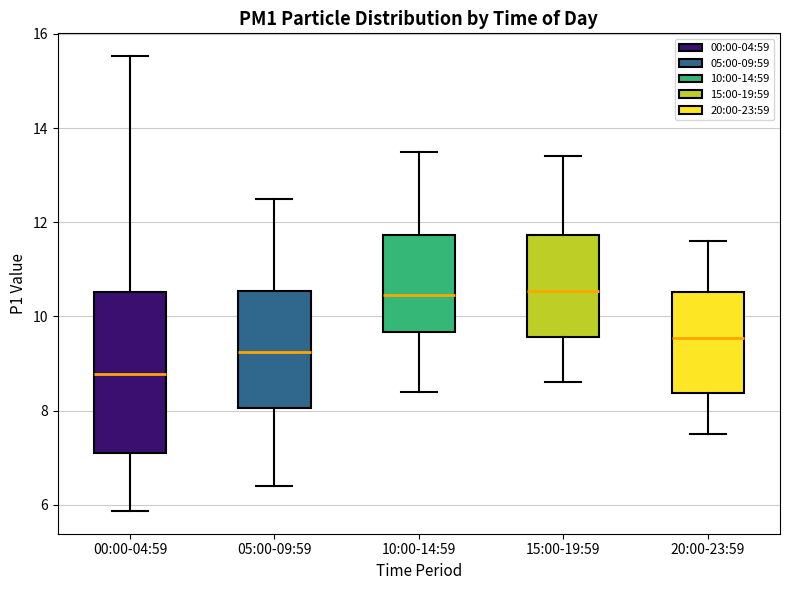

Reading left to right, read every box against the y-axis: the position of its median line, the range the box covers, and the ends of its whiskers. The values are not printed on the chart, so give them approximately, as read against the axis.

00:00-04:59: median 8.8, box 7.2 to 10.6, whiskers 5.8 to 15.6
05:00-09:59: median 9.2, box 8.0 to 10.6, whiskers 6.4 to 12.6
10:00-14:59: median 10.4, box 9.6 to 11.8, whiskers 8.4 to 13.6
15:00-19:59: median 10.6, box 9.6 to 11.8, whiskers 8.6 to 13.4
20:00-23:59: median 9.6, box 8.4 to 10.6, whiskers 7.6 to 11.6